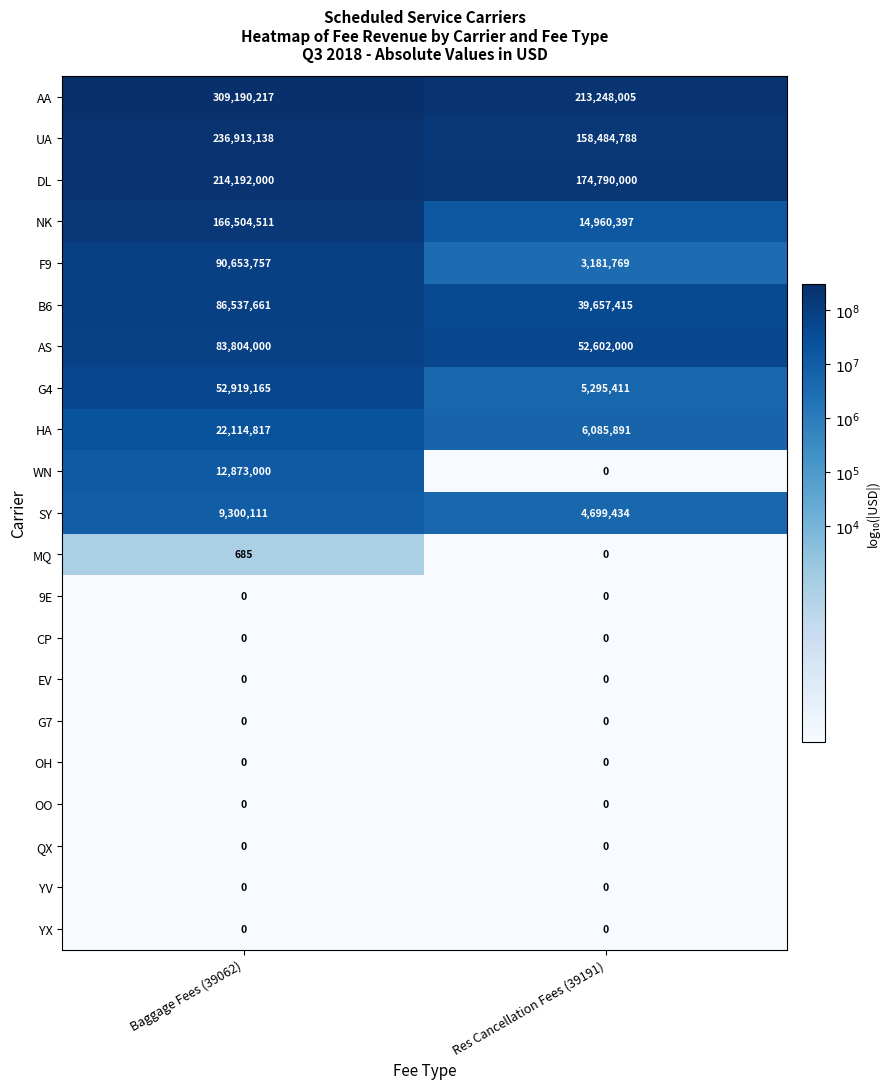

Which category has the highest value in the WN series?

Baggage Fees (39062)